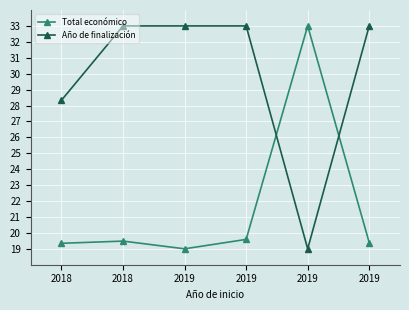

At which category does the chart reach its minimum across all series?

2019